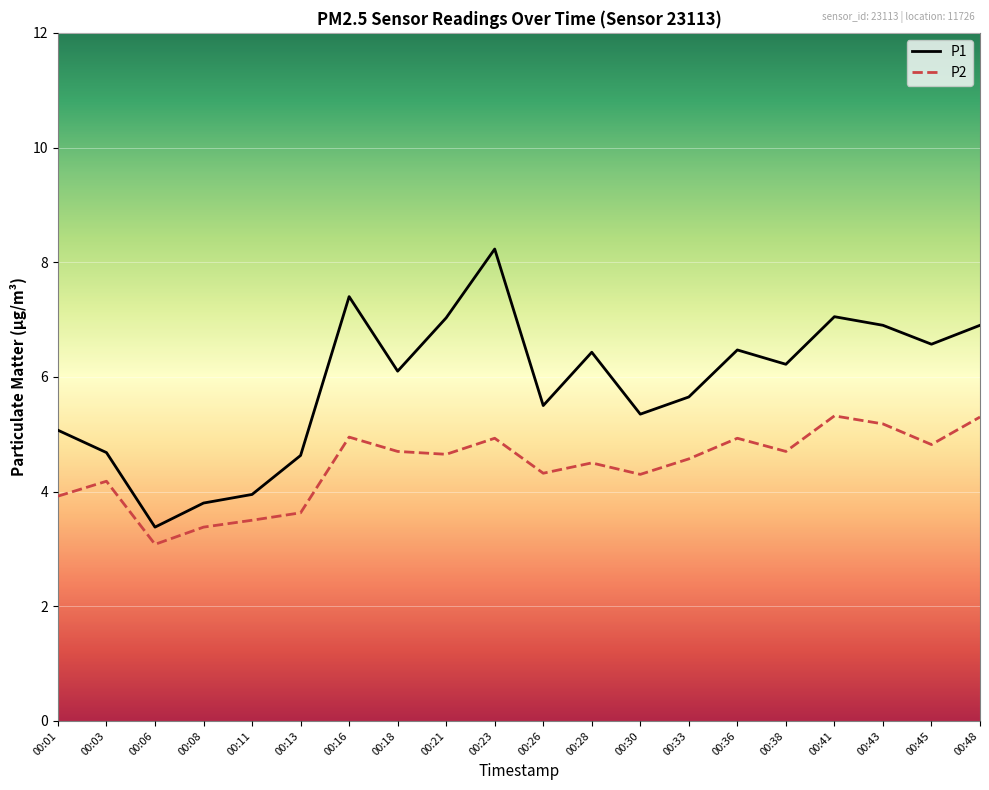

At 00:28, list the series in order from largest to smallest.

P1, P2